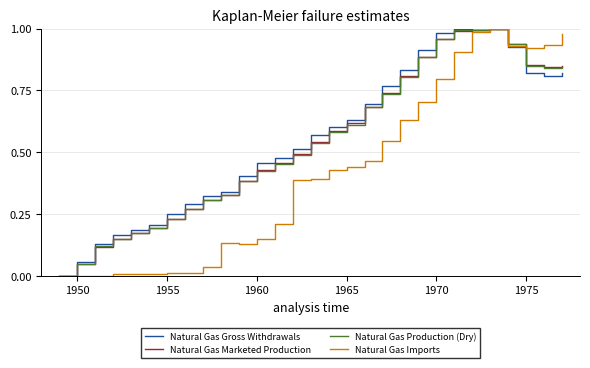

At how many categories does at least one series exceed 0?

28